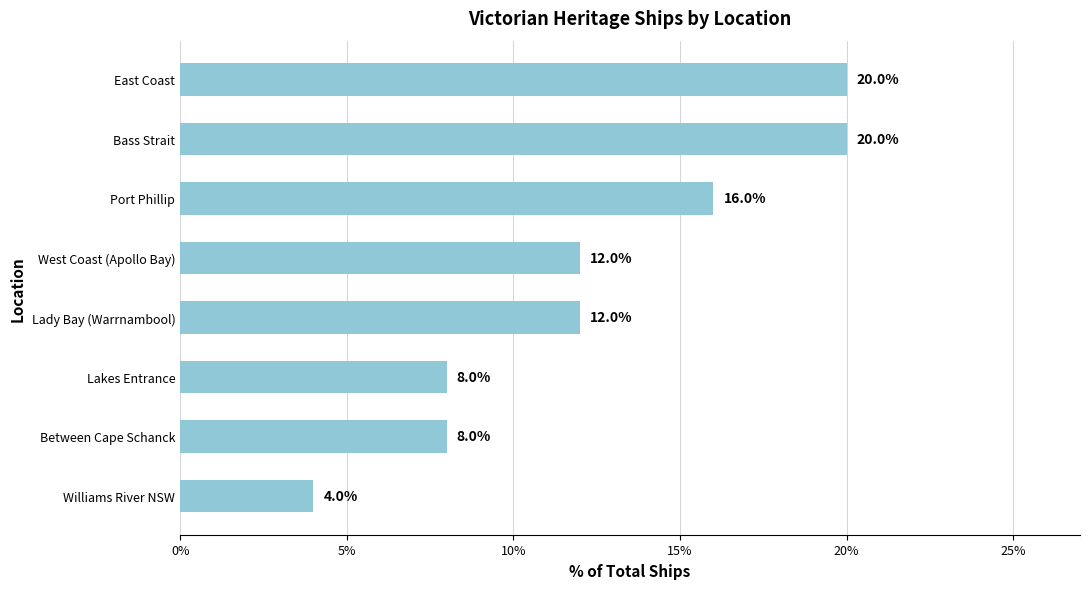

Approximately how many times larger is the value at Lakes Entrance compared to Williams River NSW?

2.0